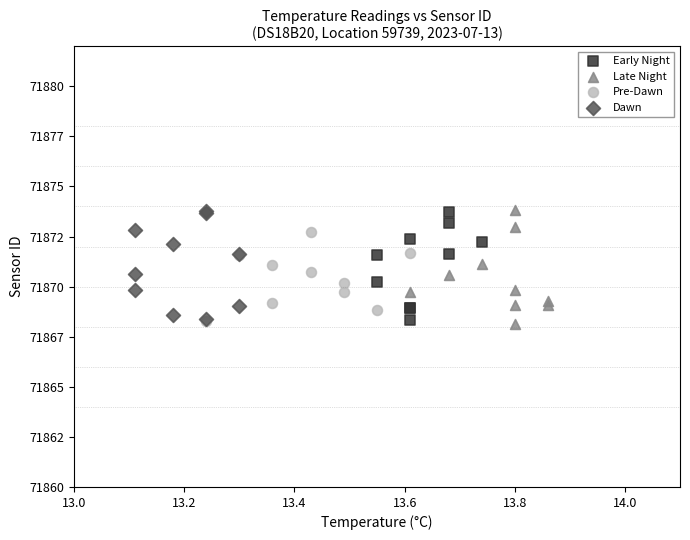

What are all the series names shown in the legend?

Early Night, Late Night, Pre-Dawn, Dawn